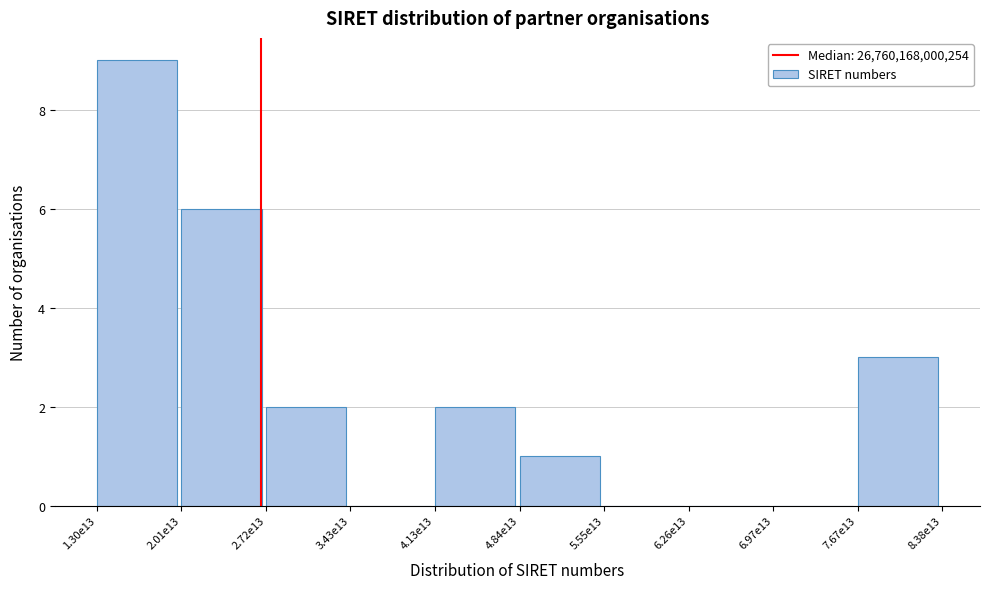

Reading right to left, extract all data points from this chart.

7.67e13=3	6.97e13=0	6.26e13=0	5.55e13=0	4.84e13=1	4.13e13=2	3.43e13=0	2.72e13=2	2.01e13=6	1.30e13=9